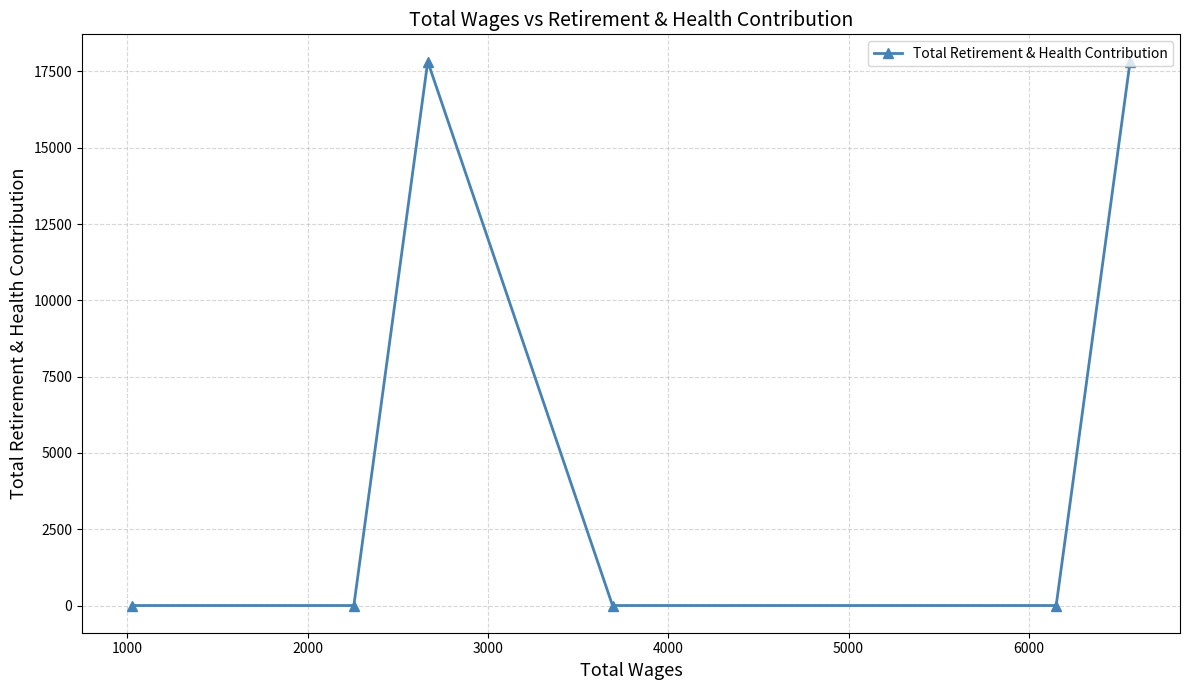

Reading left to right, what are all the values shown in this chart?

0	0	17825	0	0	17825